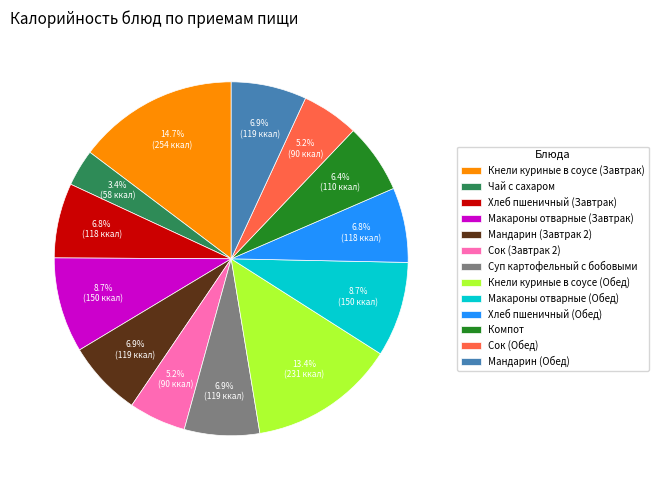

What is the largest slice in the pie chart?

Кнели куриные в соусе (Завтрак)